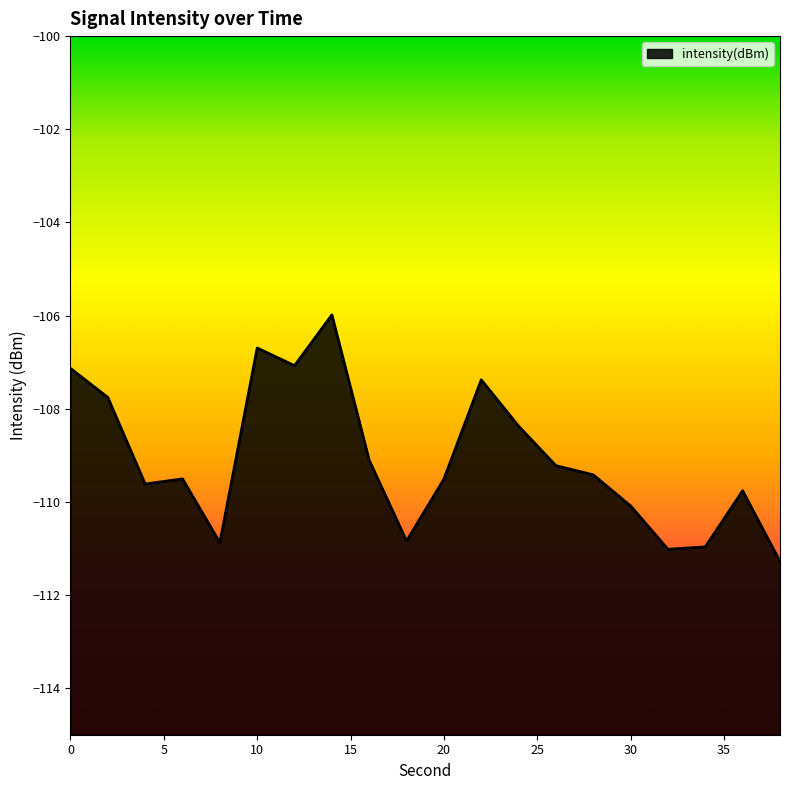

What is the average value?

-109.1